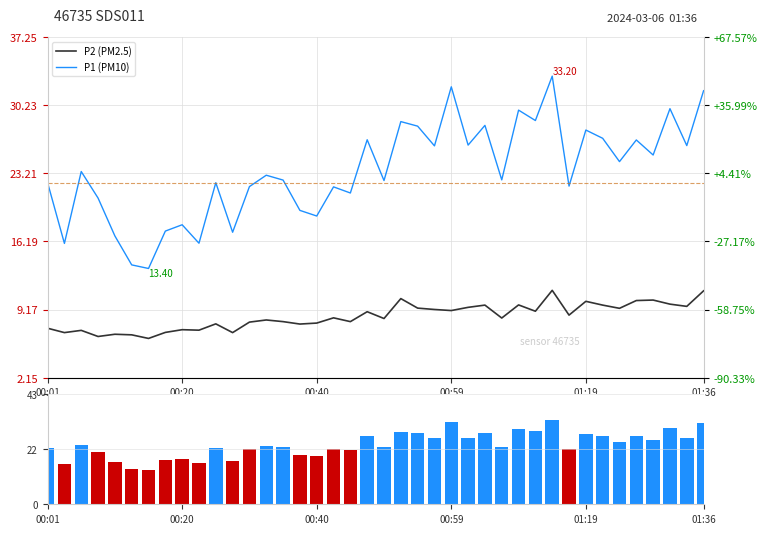

What is the maximum value shown in the chart?

33.2